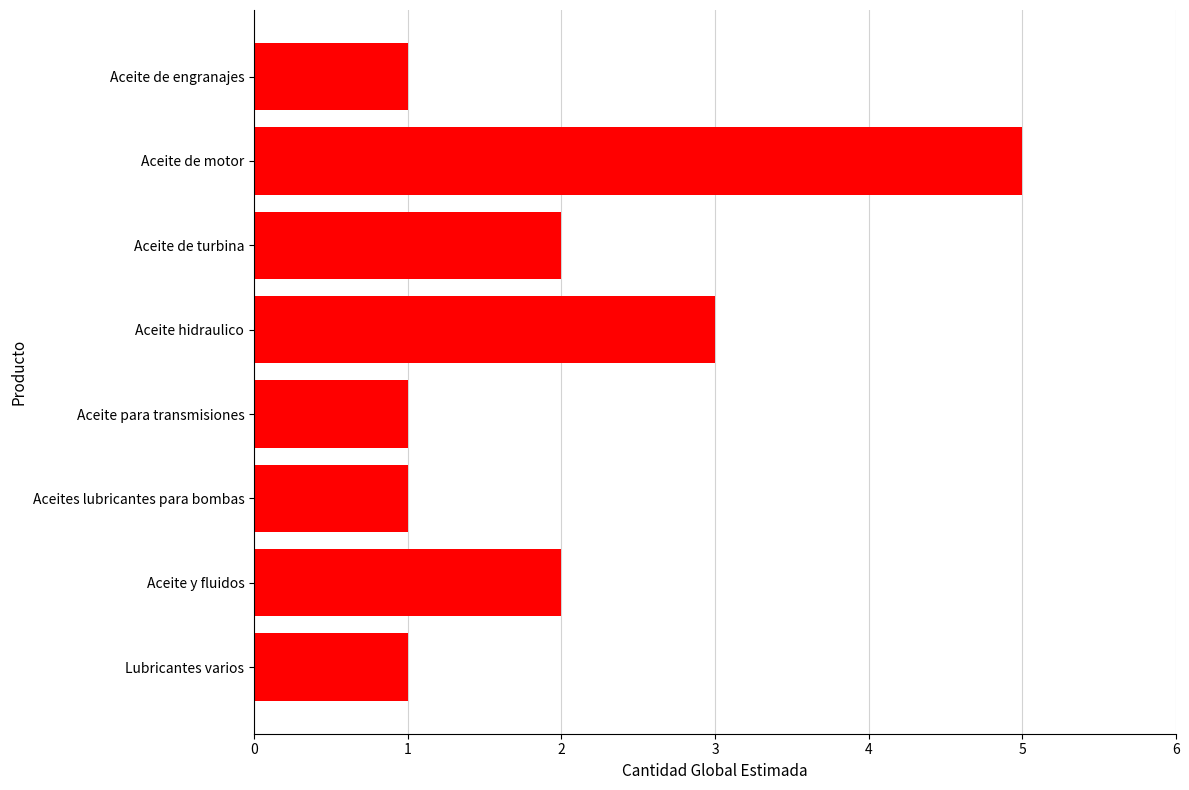

Is it true that the value at Aceite de motor is 7?

False